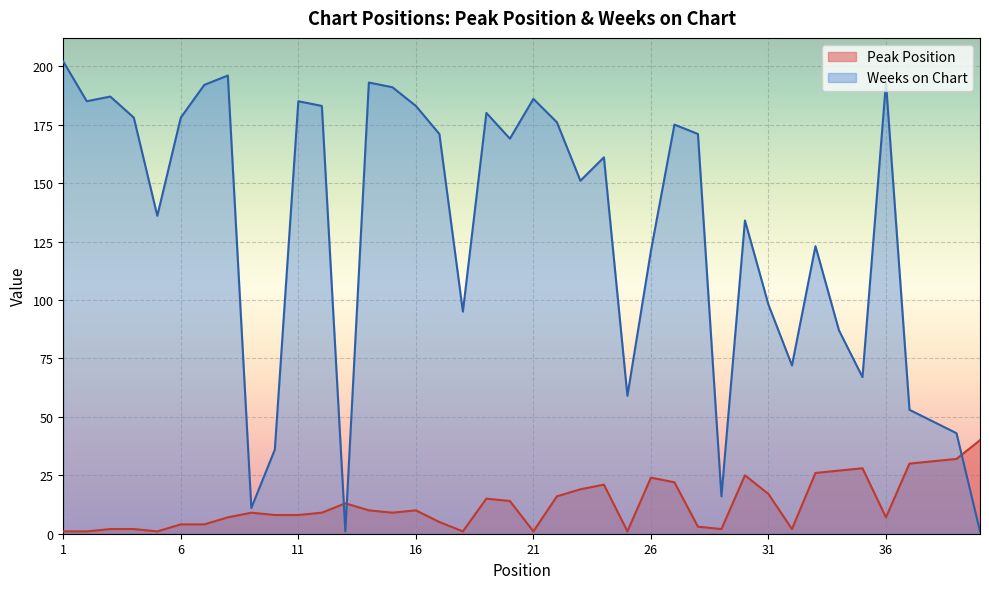

Rank the series at 1 from lowest to highest value.

Peak Position, Weeks on Chart